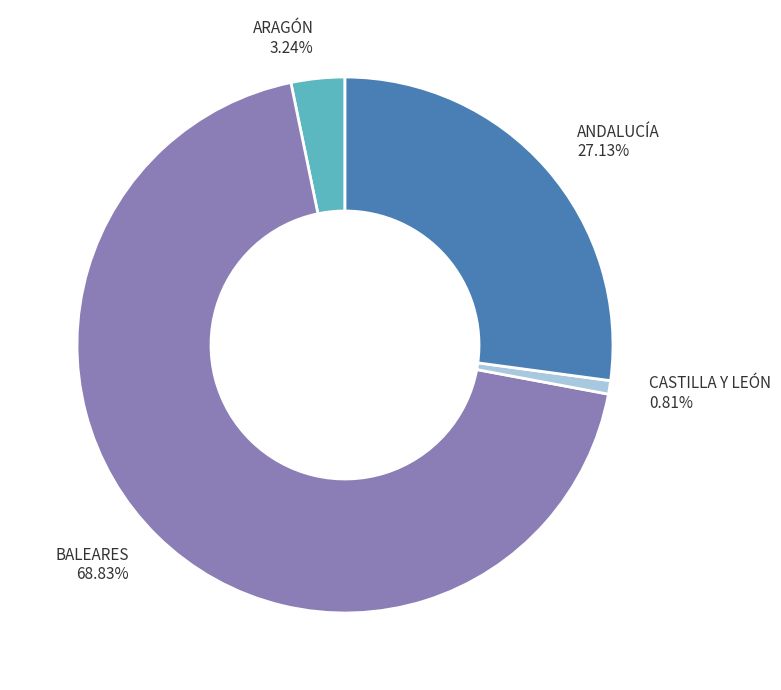

Combined, do ANDALUCÍA and ARAGÓN account for over 50%?

No